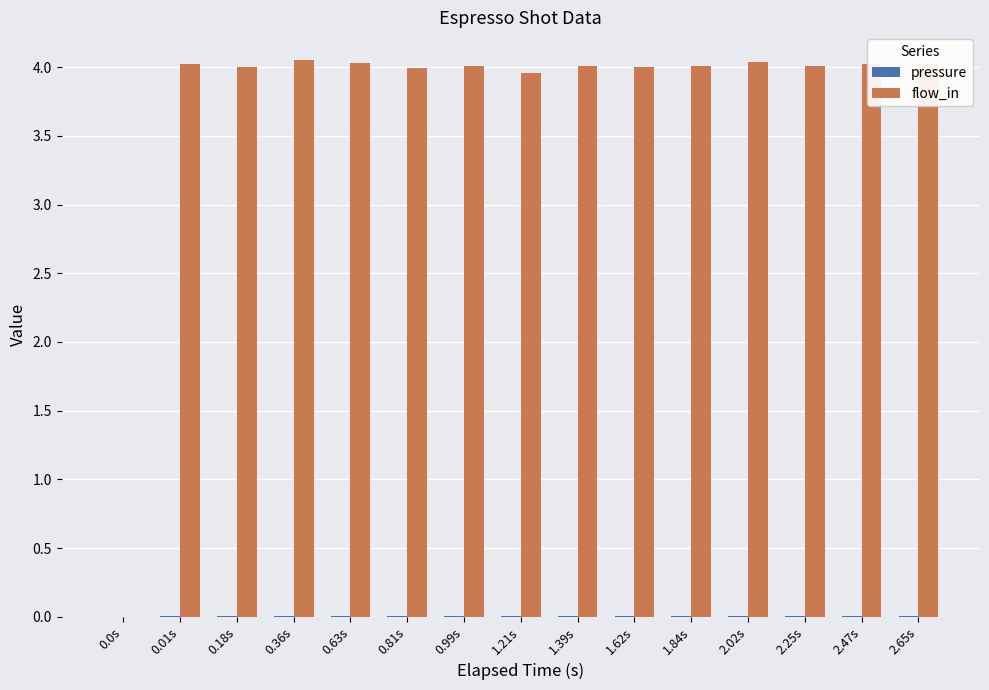

The flow_in series shows 1.1 at 2.25s. True or false?

False